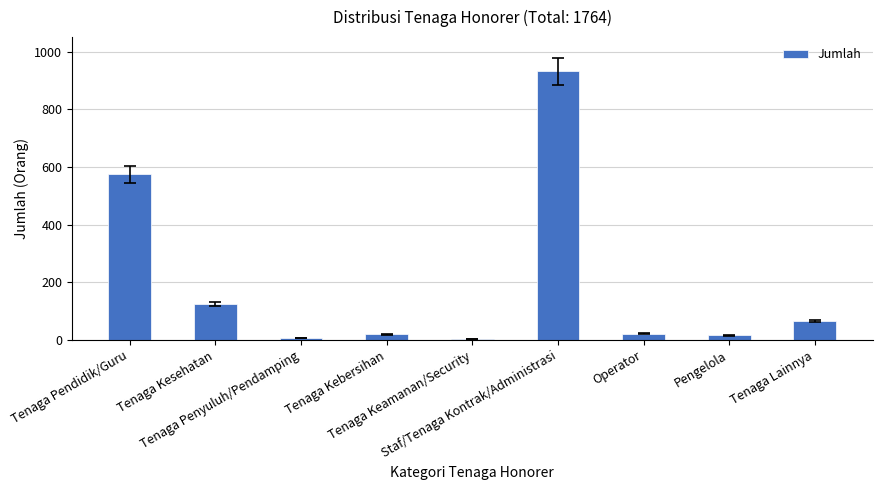

What is the maximum value shown in the chart?

932